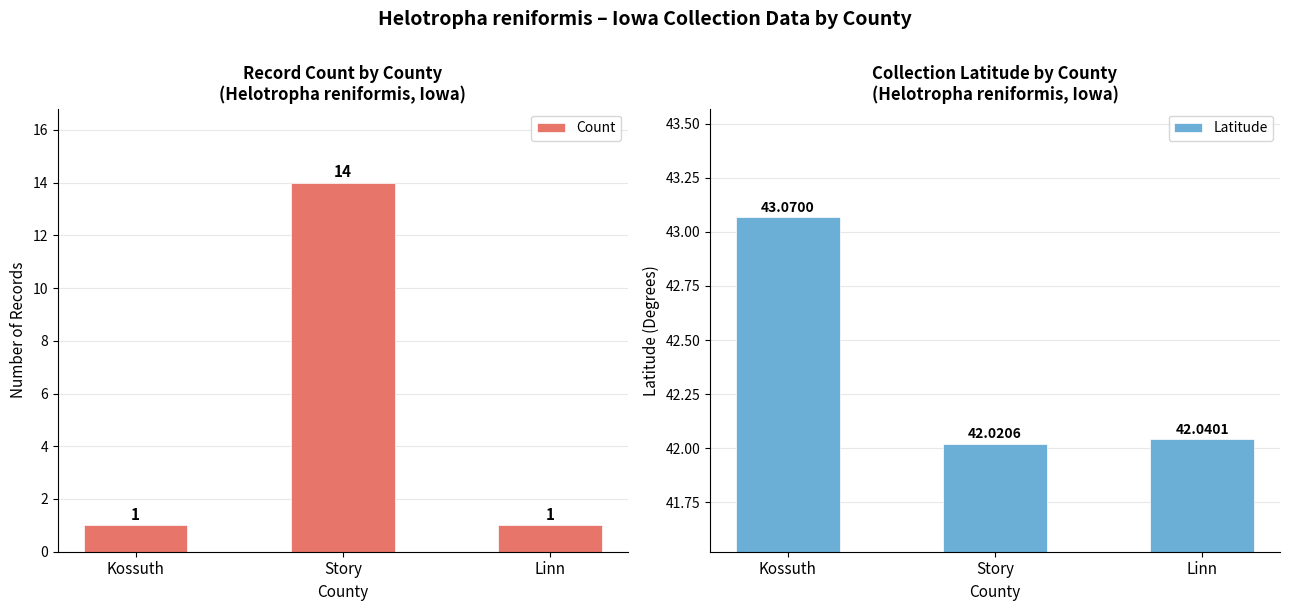

Reading left to right, what are all the values shown in this chart?

Count: 1.0	14.0	1.0
Latitude: 43.1	42.0	42.0